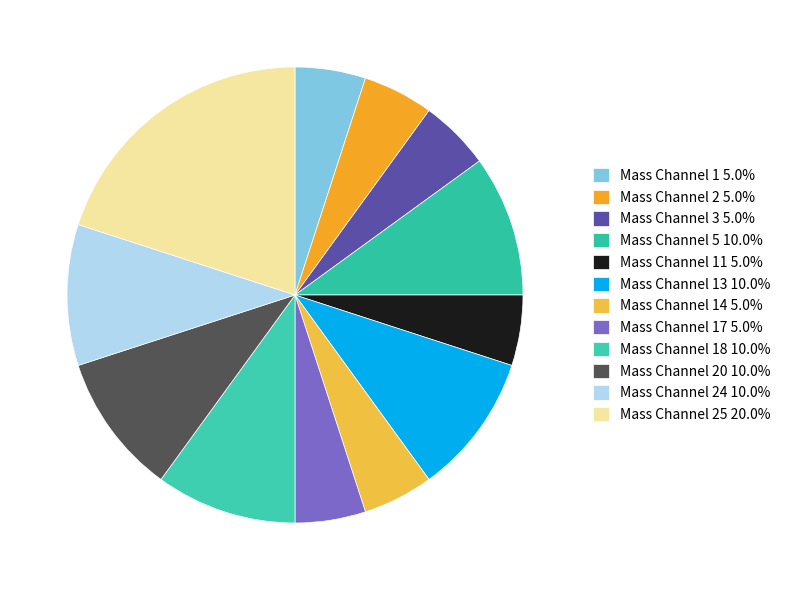

Which category has the smallest portion of the pie?

Mass Channel 1